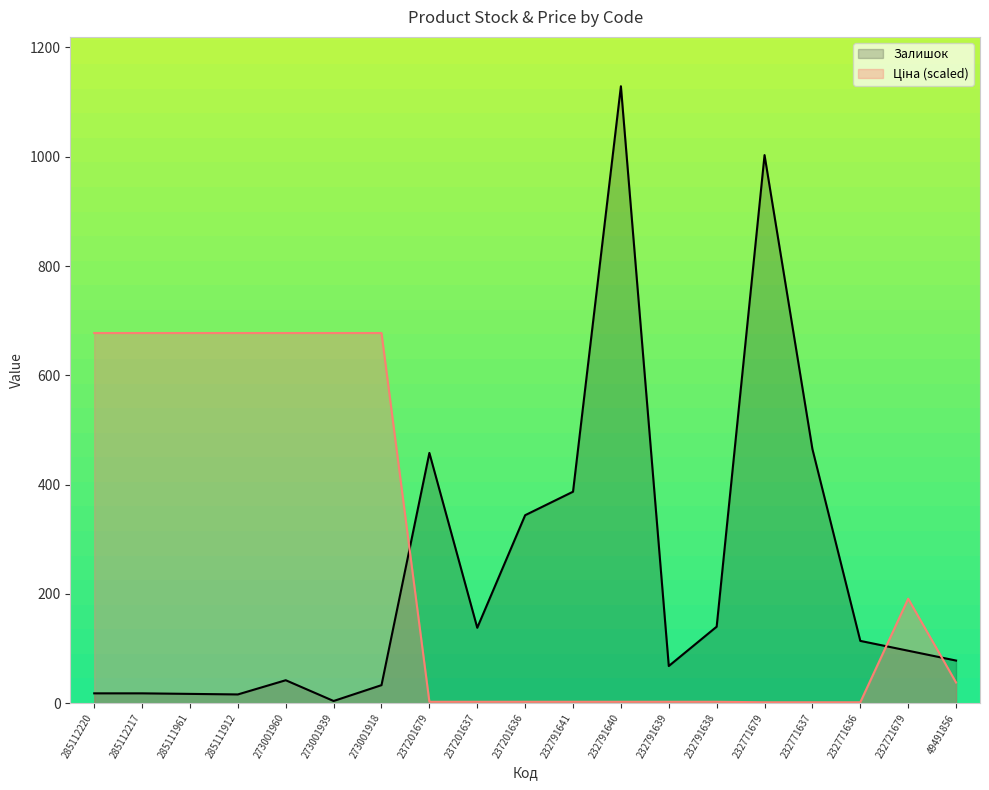

Which category has the highest value in the Ціна series?

285112220